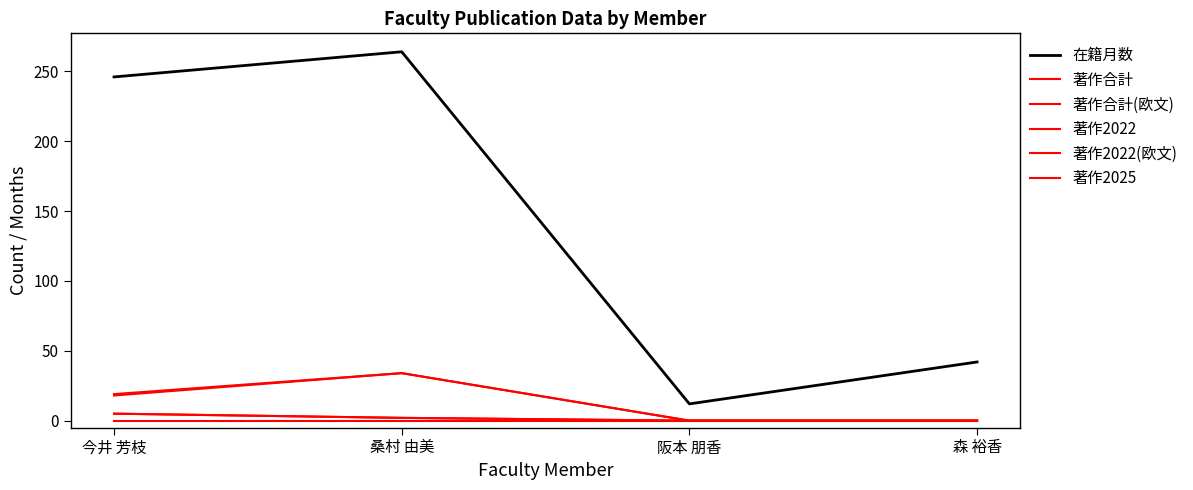

At 森 裕香, list the series in order from smallest to largest.

著作合計, 著作合計(欧文), 著作2022, 著作2022(欧文), 著作2025, 在籍月数